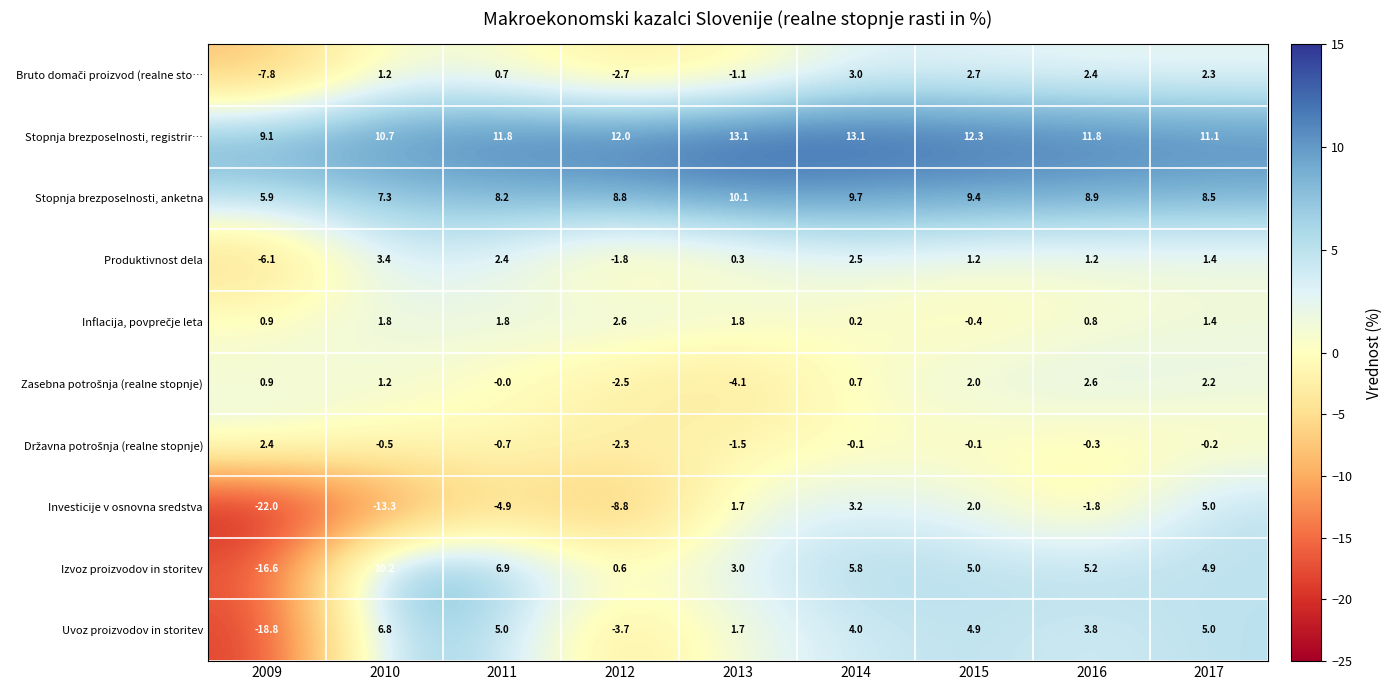

Which series has the largest total across all categories?

Stopnja brezposelnosti, registrir…